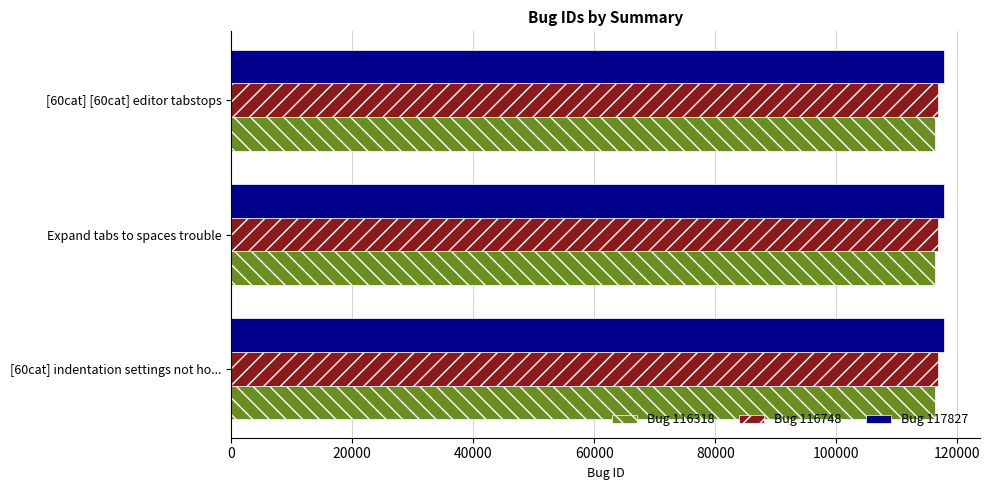

The value of Bug 116318 at Expand tabs to spaces trouble is 116318. True or false?

True